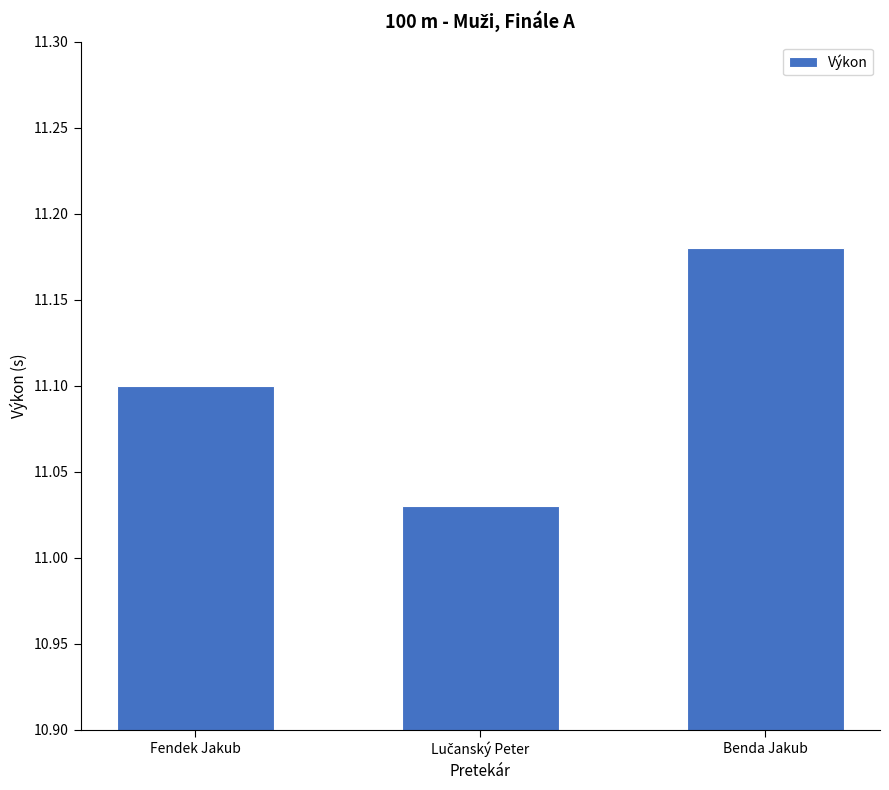

What is the average value?

11.1